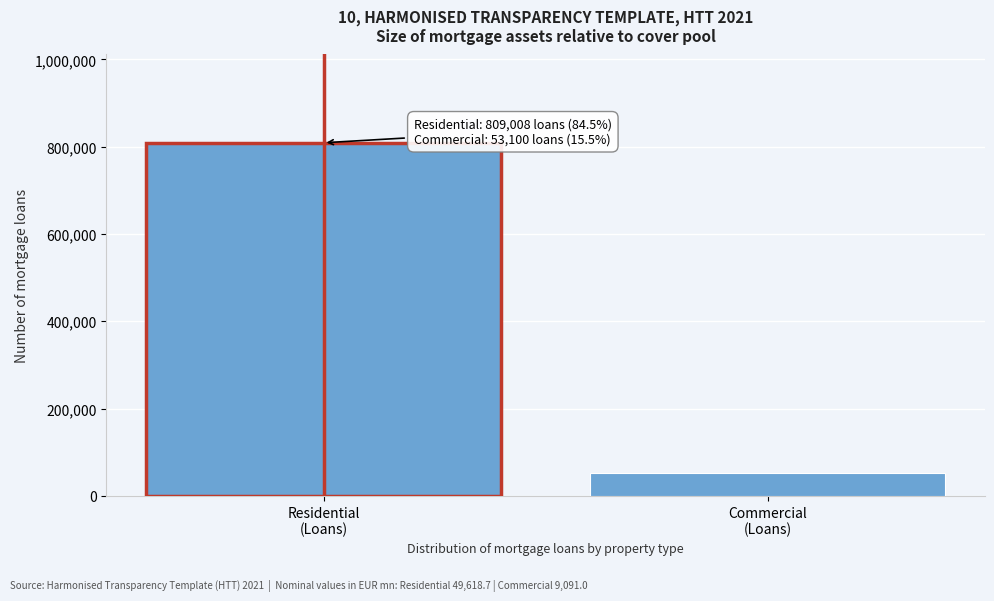

Reading left to right, extract all data points from this chart.

809008	53100